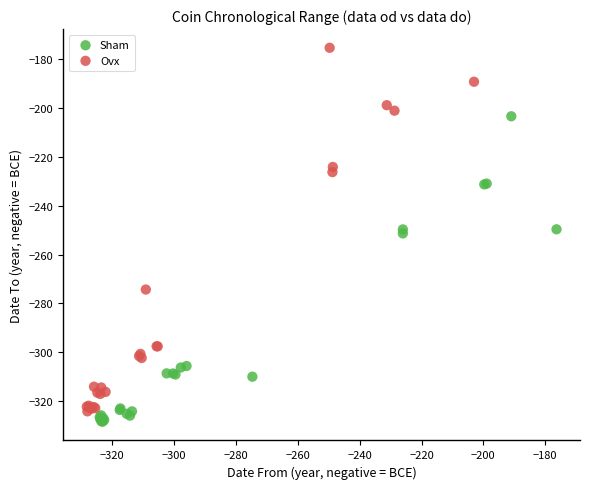

What are all the series names shown in the legend?

Sham, Ovx